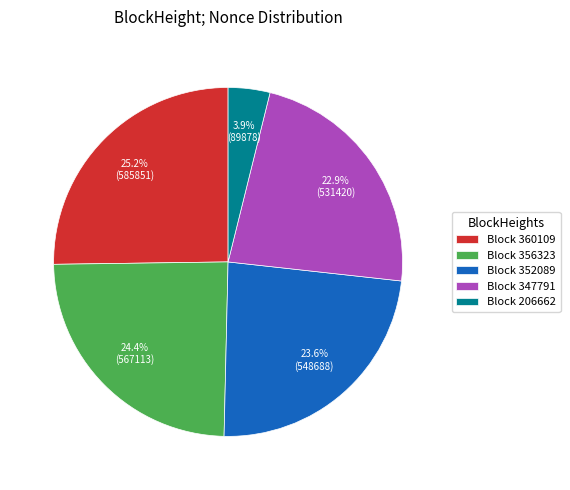

Which has a higher value, Block 360109 or Block 352089?

Block 360109